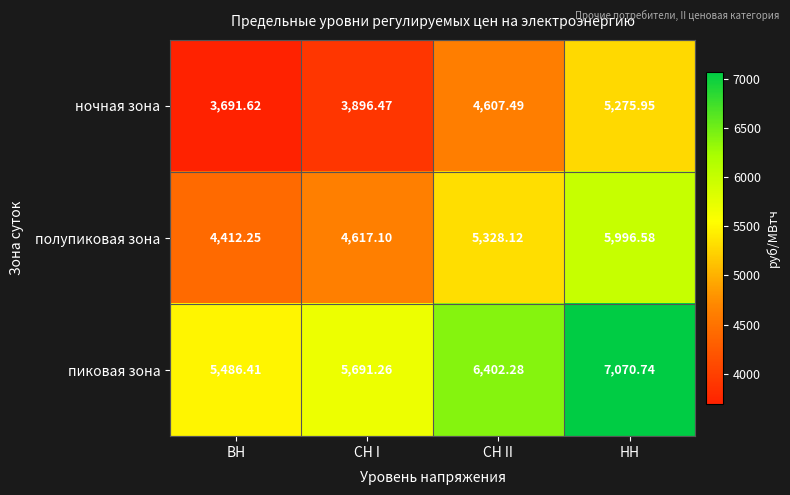

What is the difference between the highest and lowest values at СН II?

1794.8